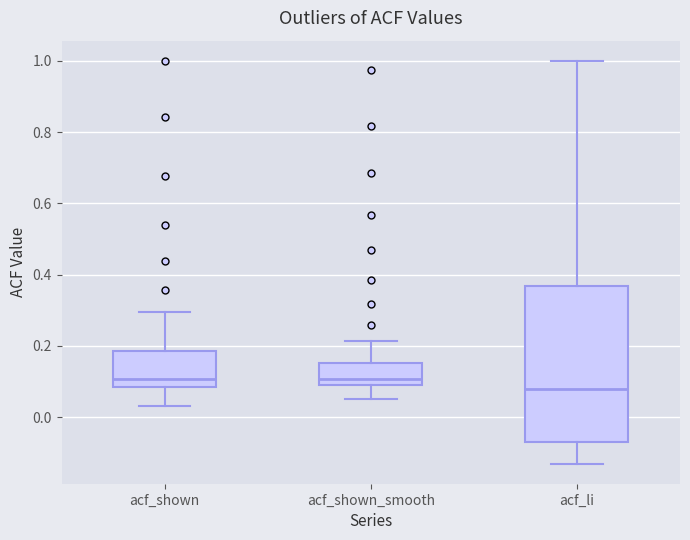

Reading left to right, read every box against the y-axis: the position of its median line, the range the box covers, and the ends of its whiskers. The values are not printed on the chart, so give them approximately, as read against the axis.

acf_shown: median 0.10, box 0.08 to 0.18, whiskers 0.04 to 0.30
acf_shown_smooth: median 0.10 (just above the box's lower edge), box 0.10 to 0.16, whiskers 0.06 to 0.22
acf_li: median 0.08, box -0.06 to 0.36, whiskers -0.12 to 1.00